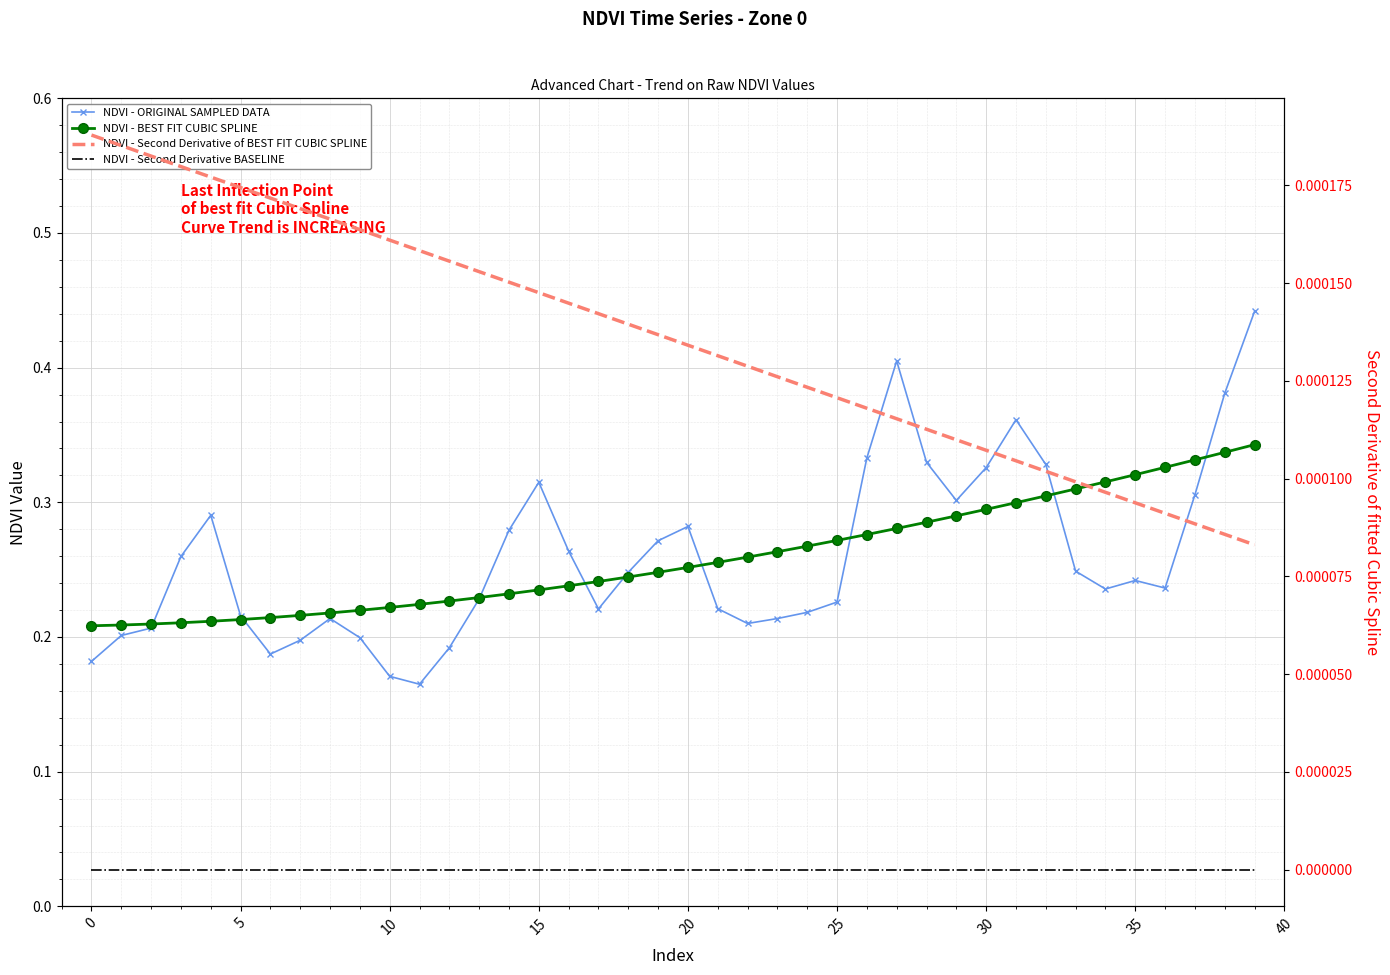

What is the spread (max minus min) of values at 34?

0.3